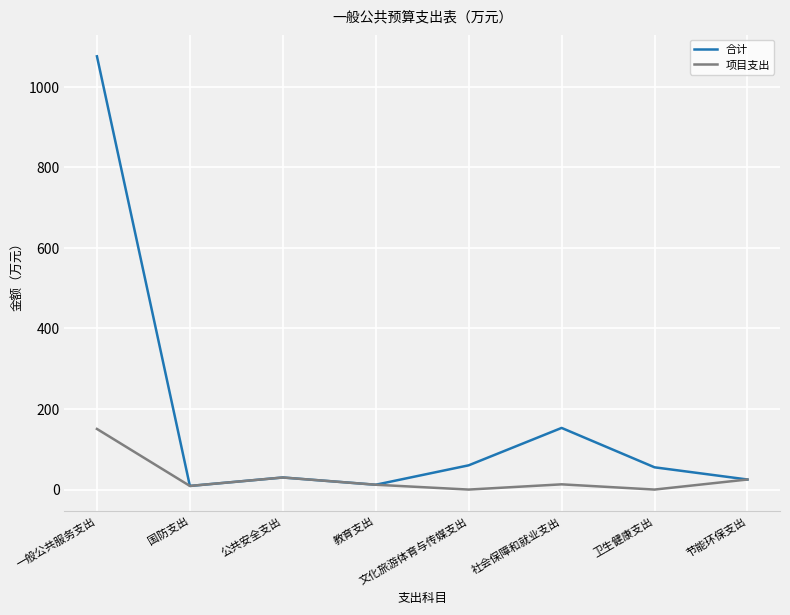

Is it true that 合计 equals 25.0 at 节能环保支出?

True